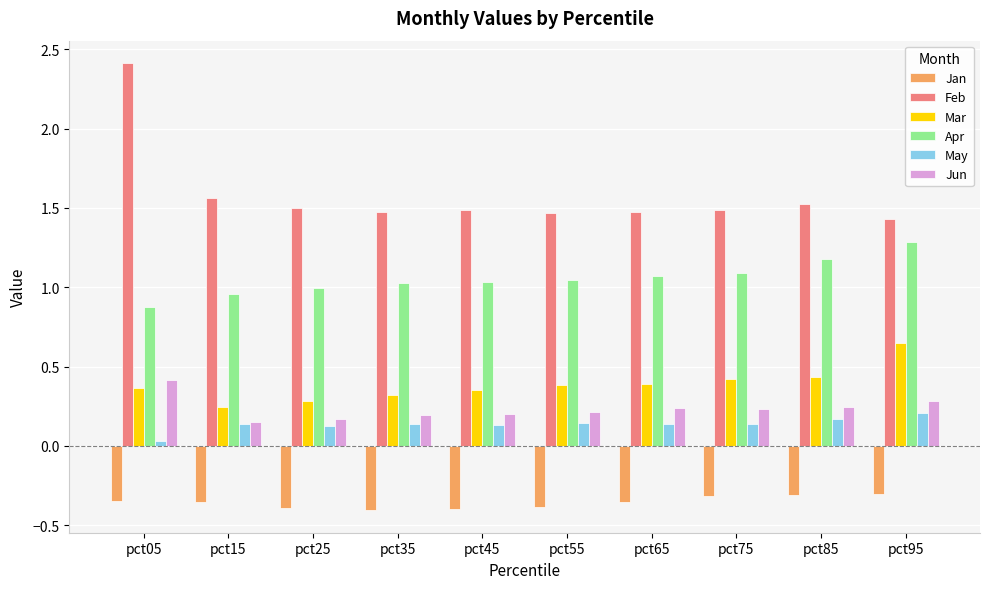

At pct65, list the series in order from largest to smallest.

Feb, Apr, Mar, Jun, May, Jan